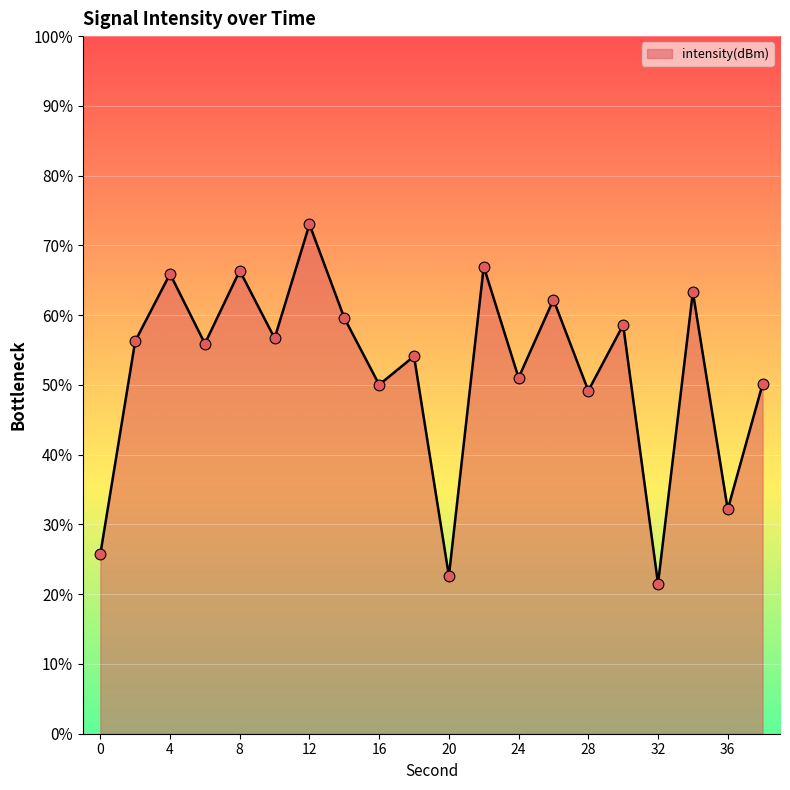

Which has a higher value, 4 or 16?

4